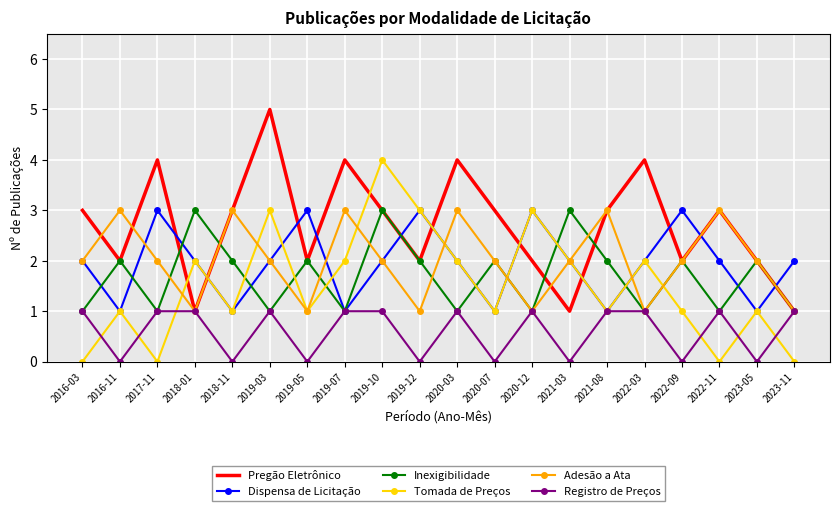

What position from the left is 2020-03?

11